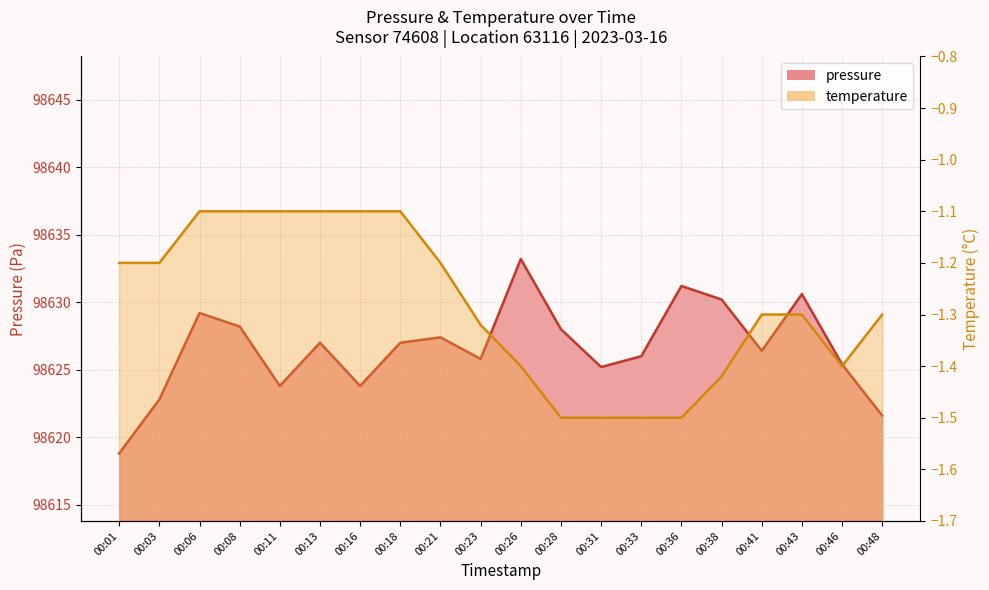

What is the minimum value shown in the chart?

98618.8